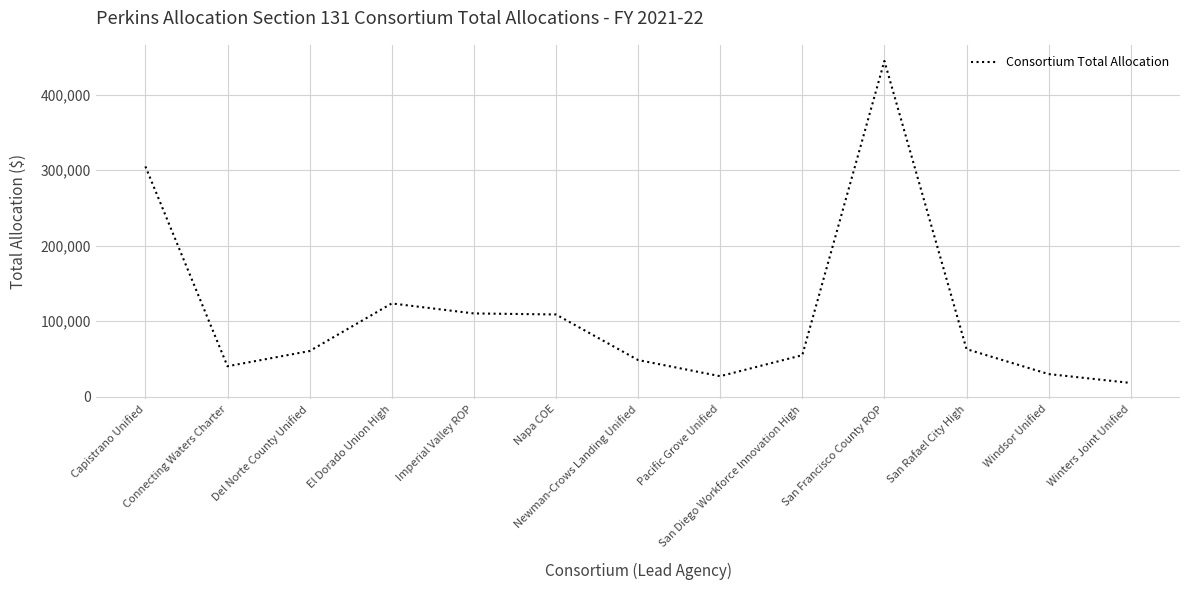

At which category does the chart reach its peak across all series?

San Francisco County ROP